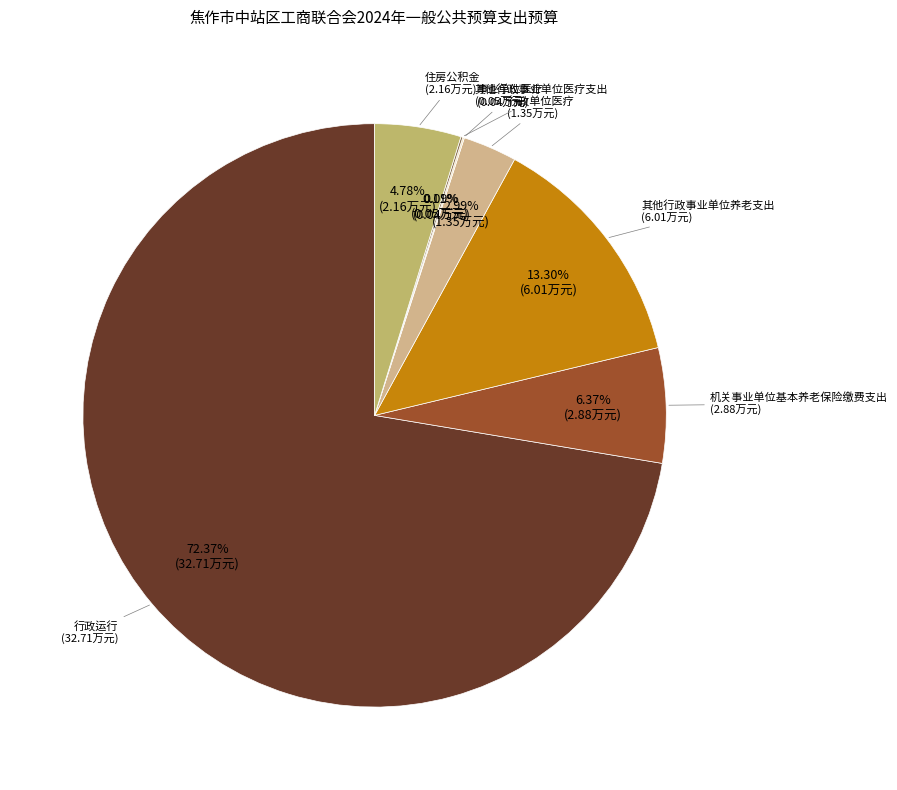

What is the majority slice?

行政运行